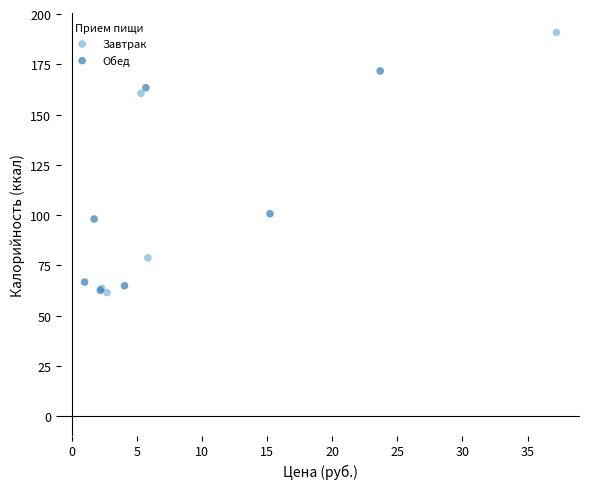

Which series has the largest Y range (max minus min)?

Завтрак